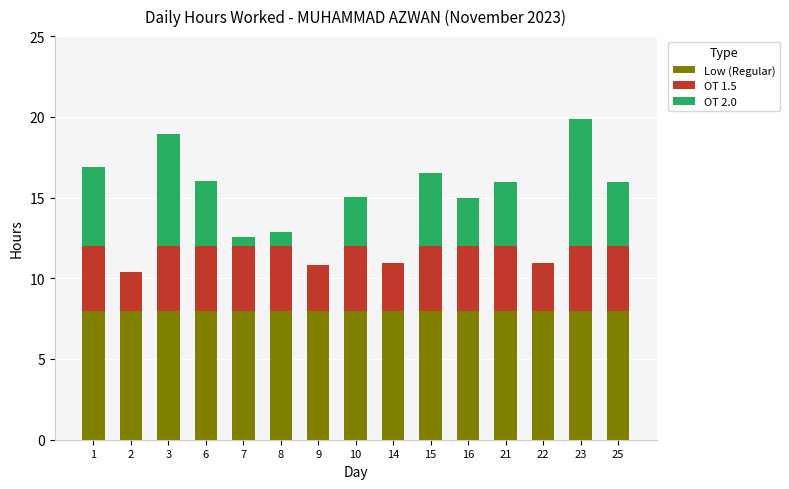

Count the number of categories in the chart.

15